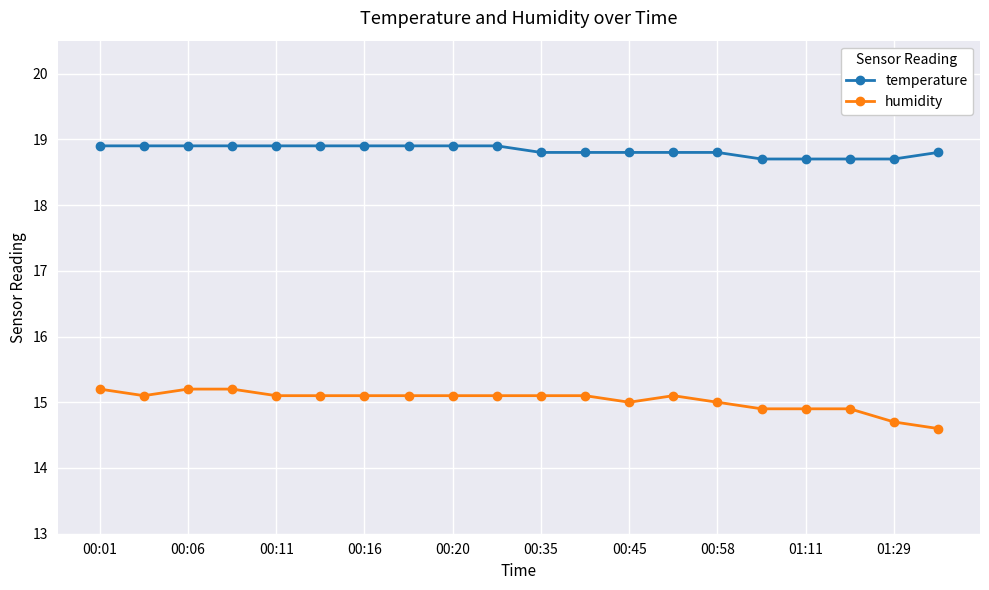

What is the average value of the humidity series?

15.0